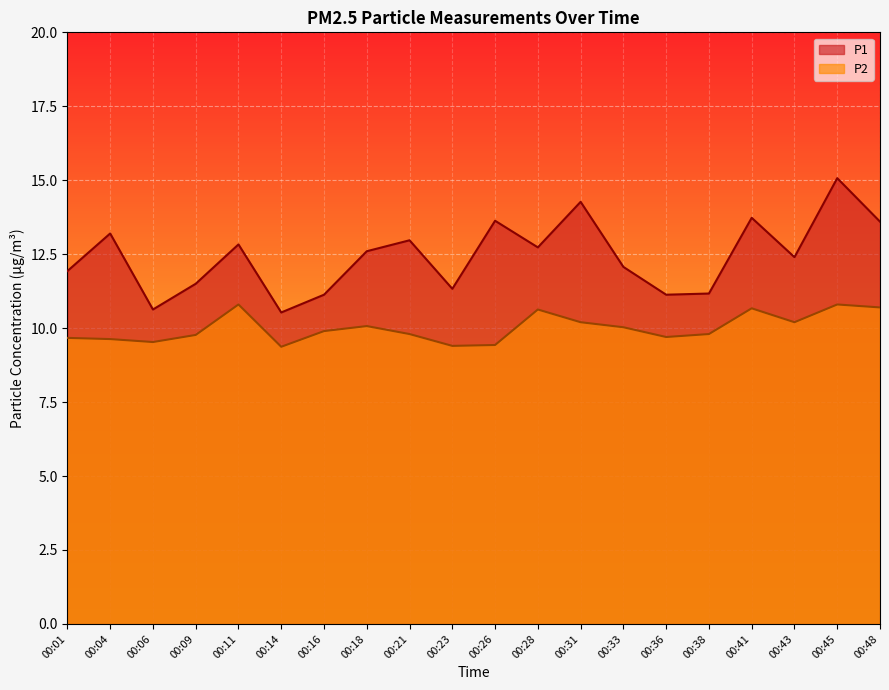

What is the lowest value of the P2 series?

9.4